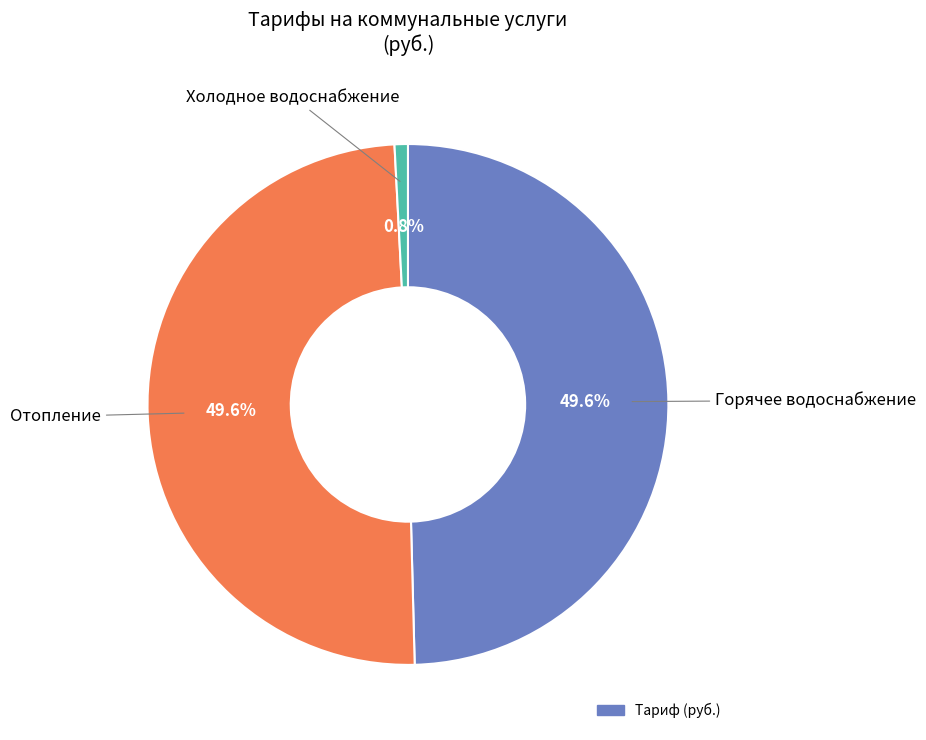

Count the number of slices in the pie.

3